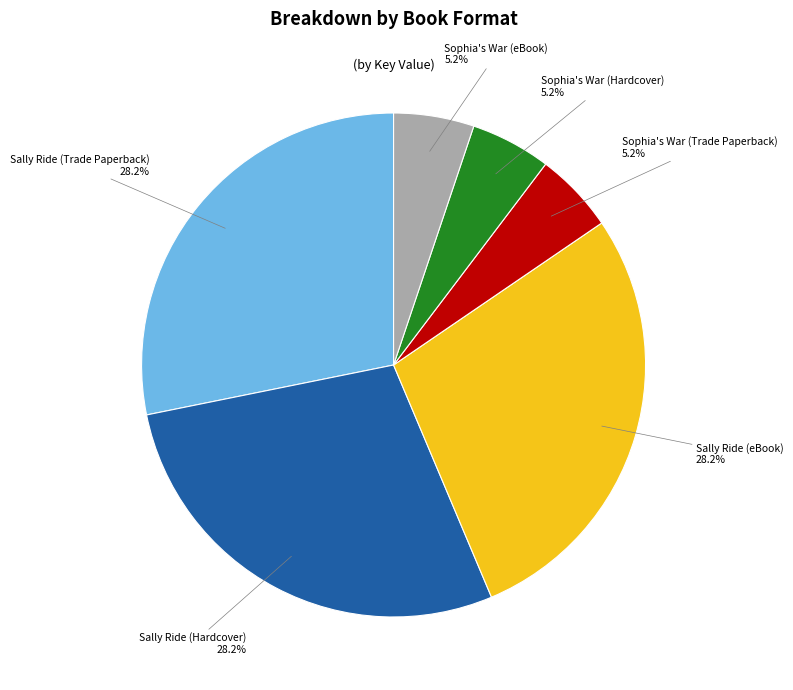

What percentage is NOT represented by Sophia's War (Hardcover)?

94.8%